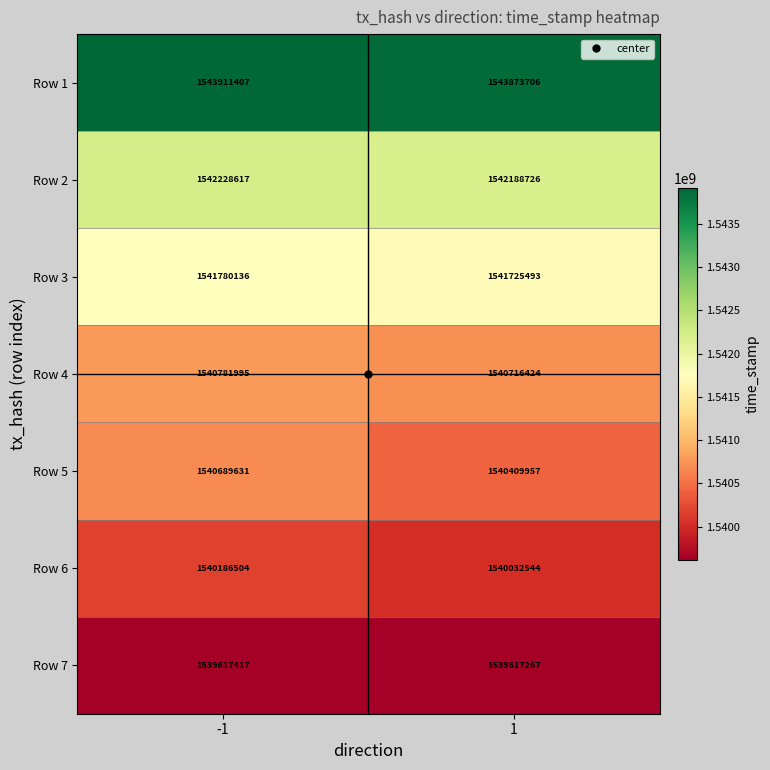

Rank the series by their maximum value, from highest to lowest.

Row 1, Row 2, Row 3, Row 4, Row 5, Row 6, Row 7